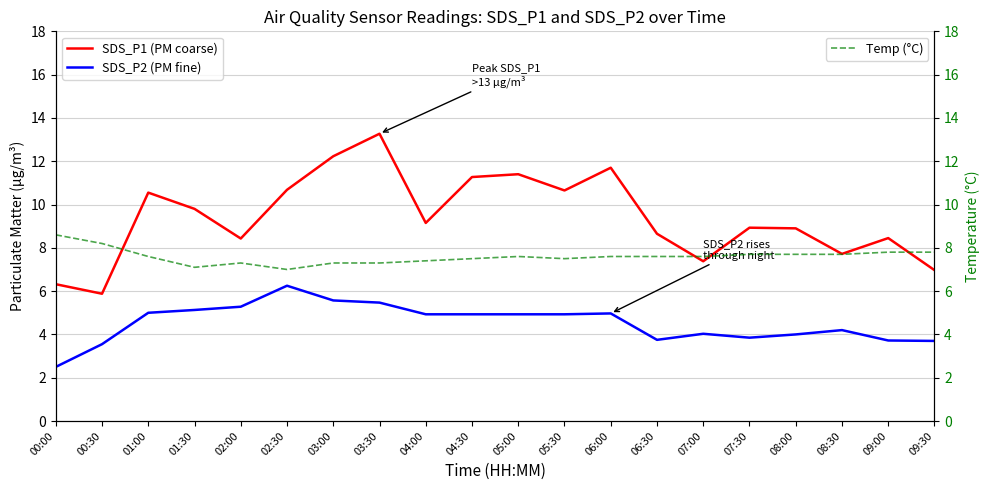

What is the lowest value of the SDS_P1 (PM coarse) series?

5.9